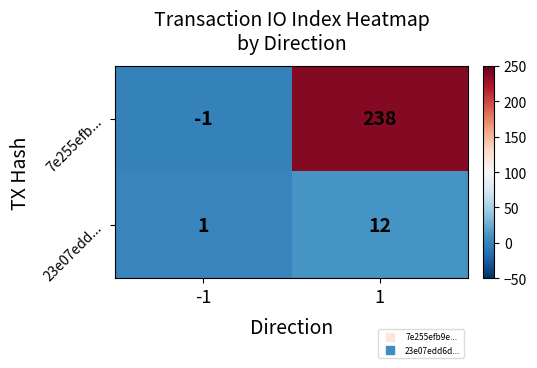

Reading left to right, what are all the values shown in this chart?

7e255efb...: -1=-1	1=238
23e07edd...: -1=1	1=12